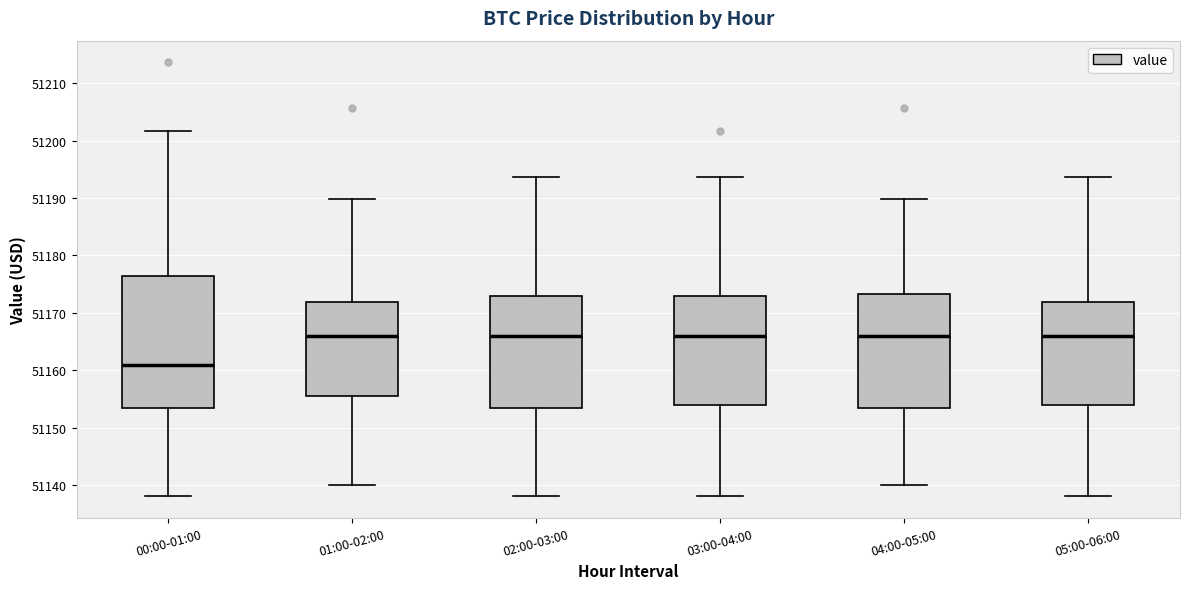

Where does the upper whisker of the box for 02:00-03:00 end on the y-axis? The values are not printed on the chart, so give them approximately, as read against the axis.

51194